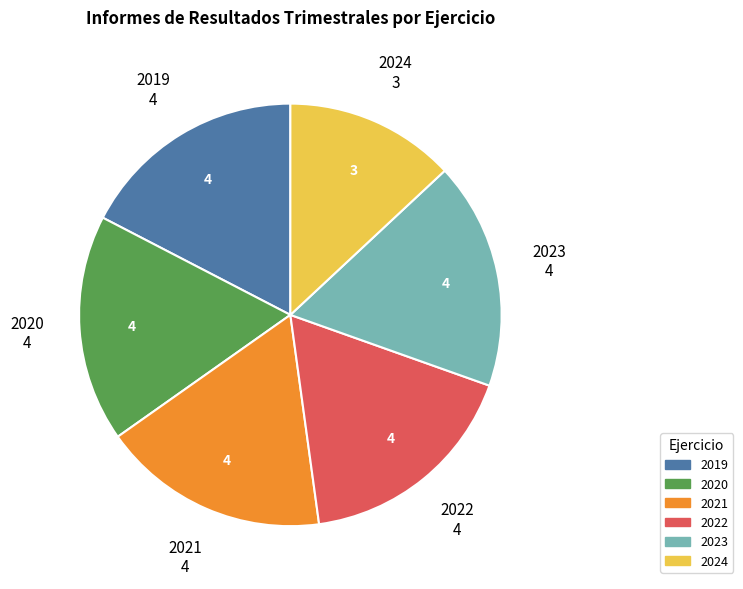

Does 2019 account for over 50% of the chart?

No